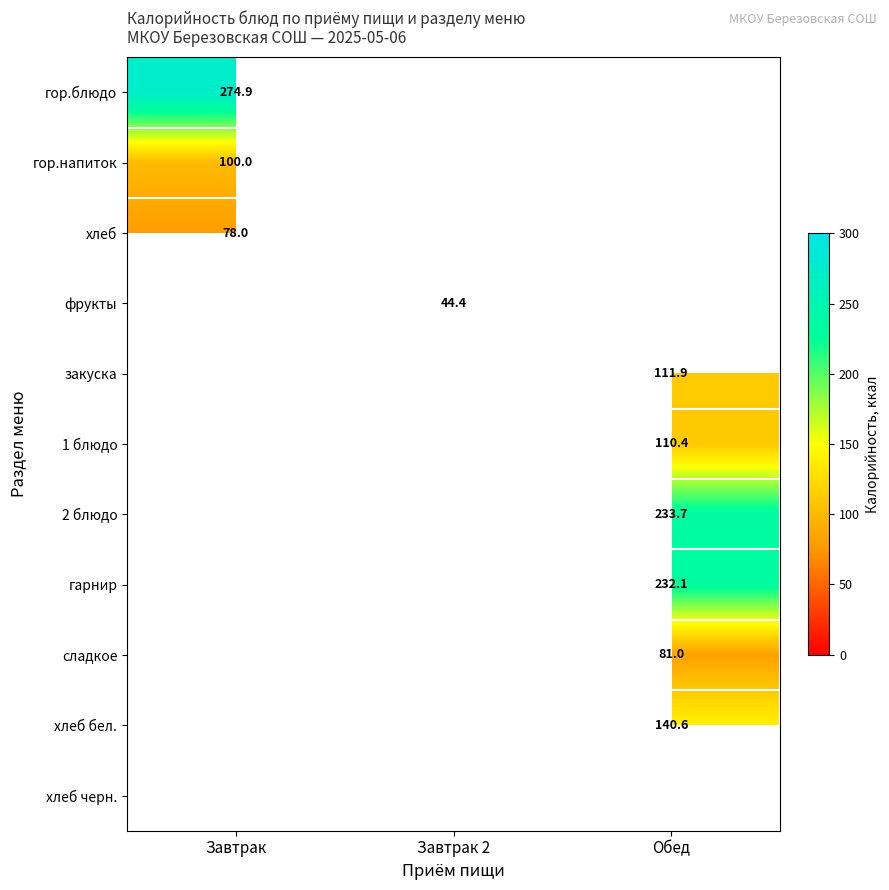

Is it true that закуска equals 179.4 at Обед?

False